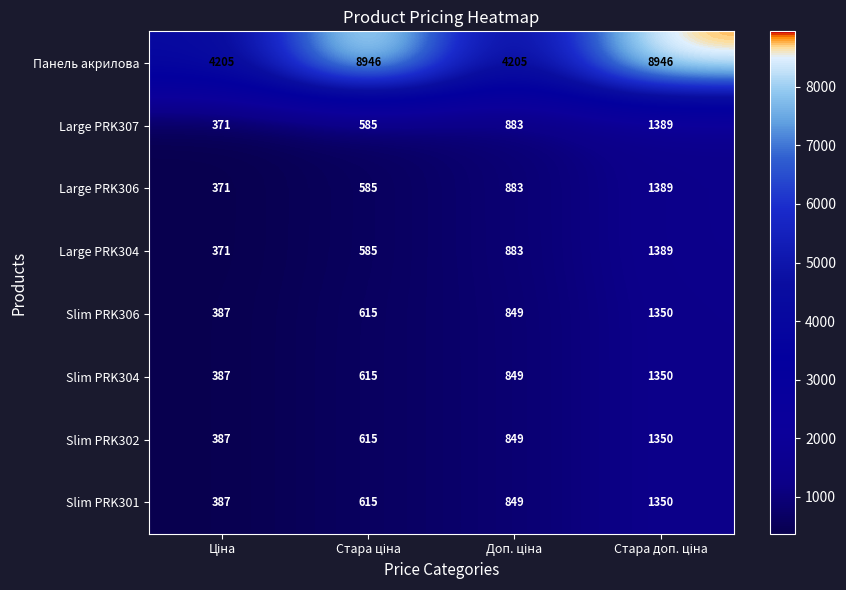

Which series has the widest spread of values?

Панель акрилова